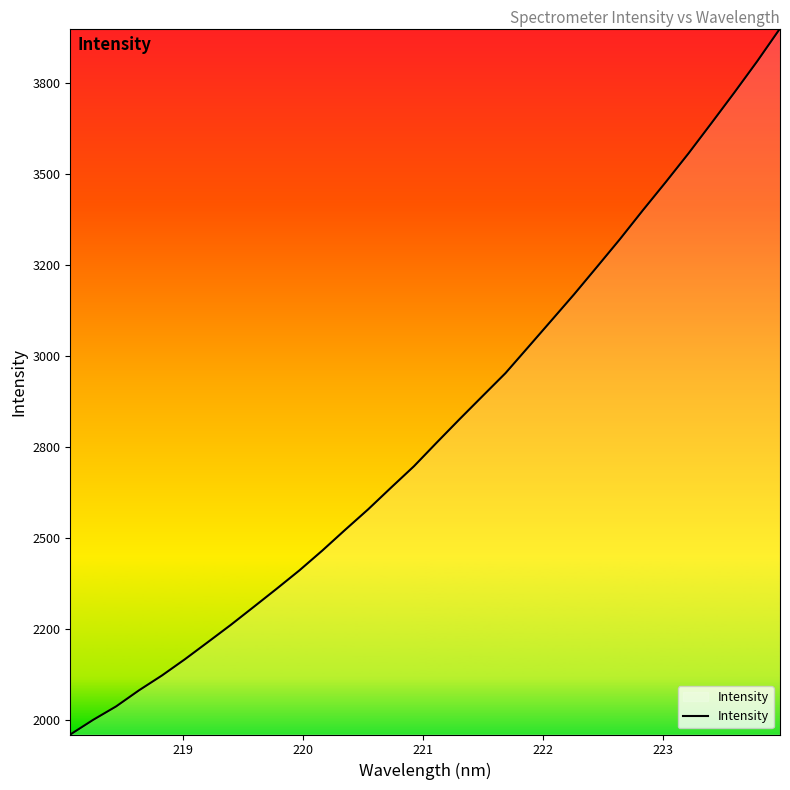

Does the chart have visible grid lines?

No